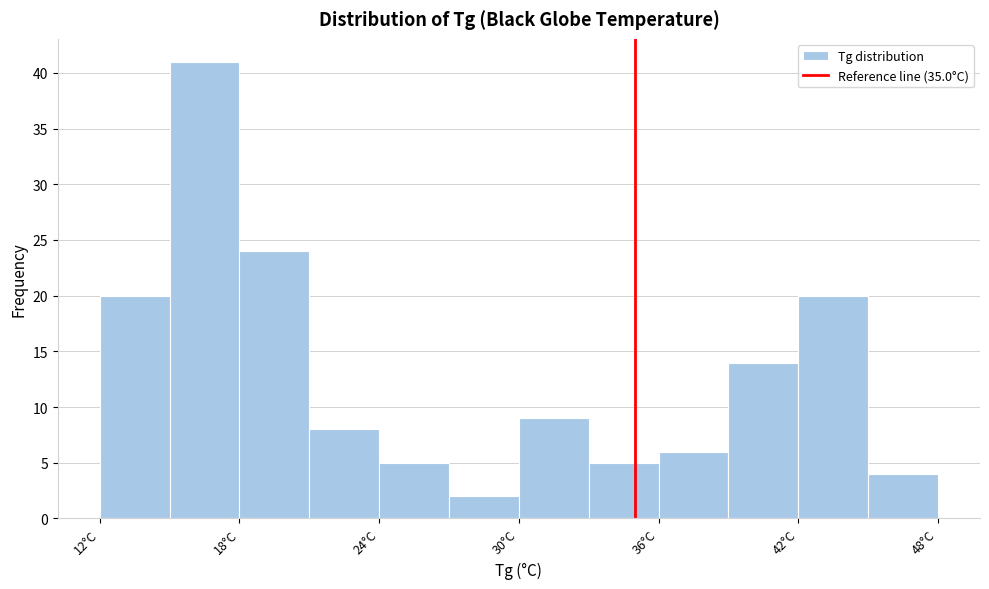

Around what value on the x-axis is the tallest bar? Give the approximate position of its centre, as read against the axis.

17